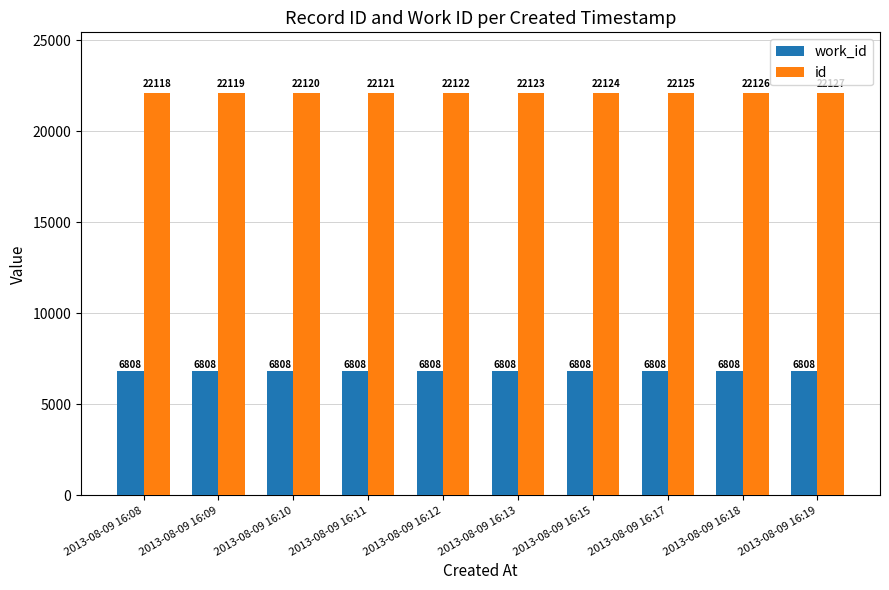

What is the sum of the id values at 2013-08-09 16:13 and 2013-08-09 16:15?

44247